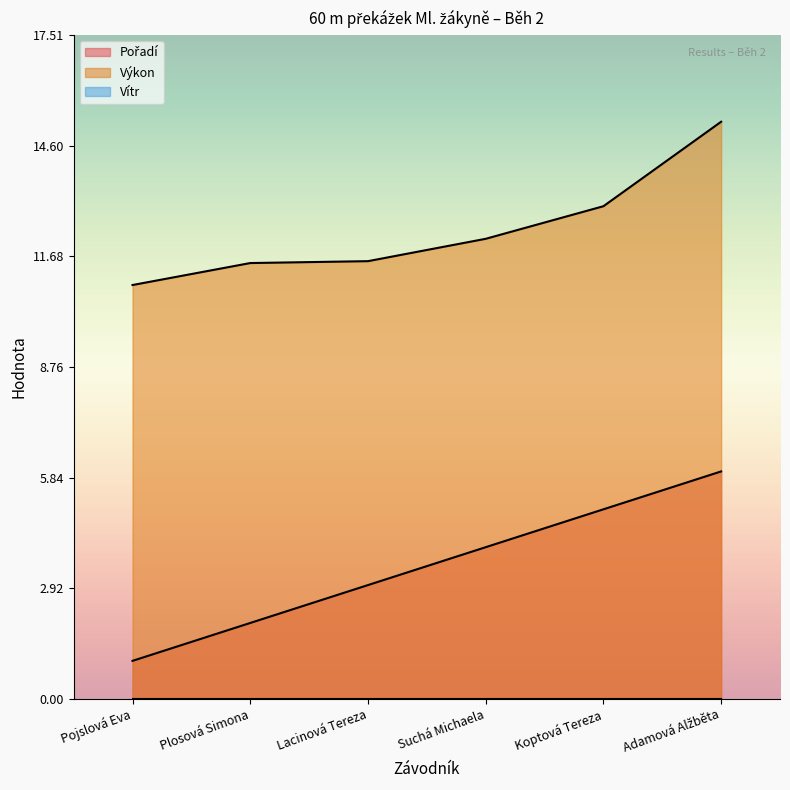

True or false: Pořadí and Výkon cross at least once.

False